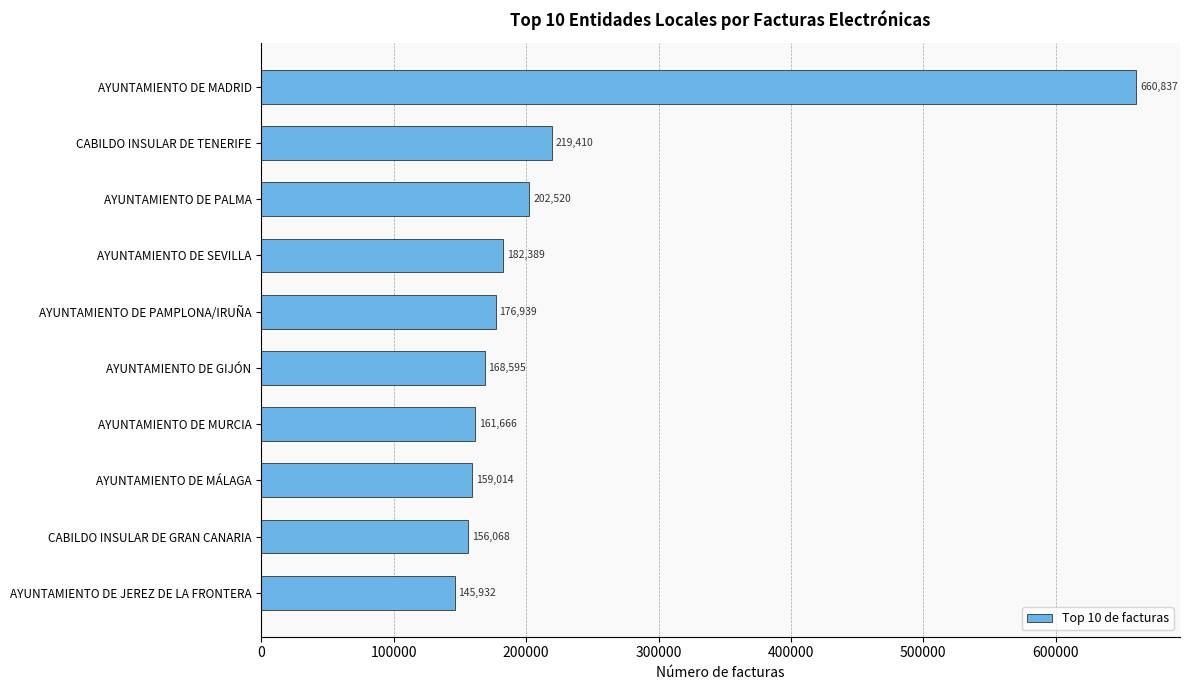

Rank the categories by value from highest to lowest.

AYUNTAMIENTO DE MADRID, CABILDO INSULAR DE TENERIFE, AYUNTAMIENTO DE PALMA, AYUNTAMIENTO DE SEVILLA, AYUNTAMIENTO DE PAMPLONA/IRUÑA, AYUNTAMIENTO DE GIJÓN, AYUNTAMIENTO DE MURCIA, AYUNTAMIENTO DE MÁLAGA, CABILDO INSULAR DE GRAN CANARIA, AYUNTAMIENTO DE JEREZ DE LA FRONTERA